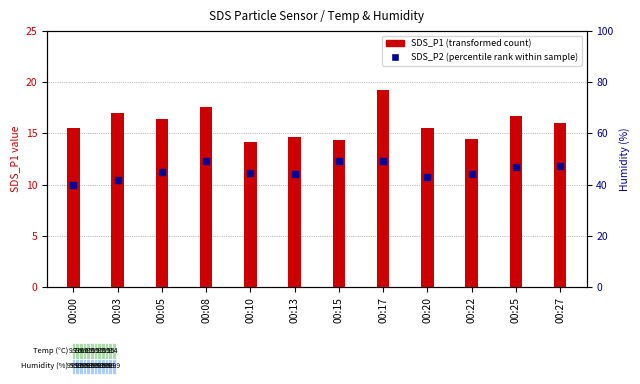

What is the total value across all series at 00:03?

27.4